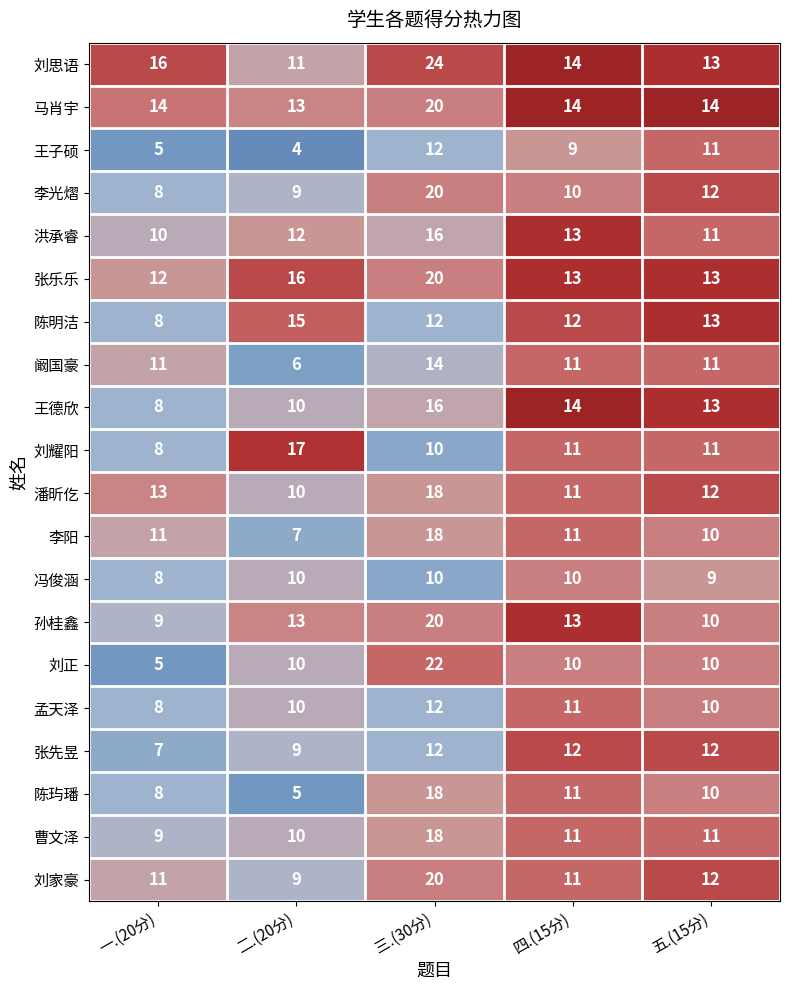

What is the approximate value of 冯俊涵 at 四.(15分)?

10